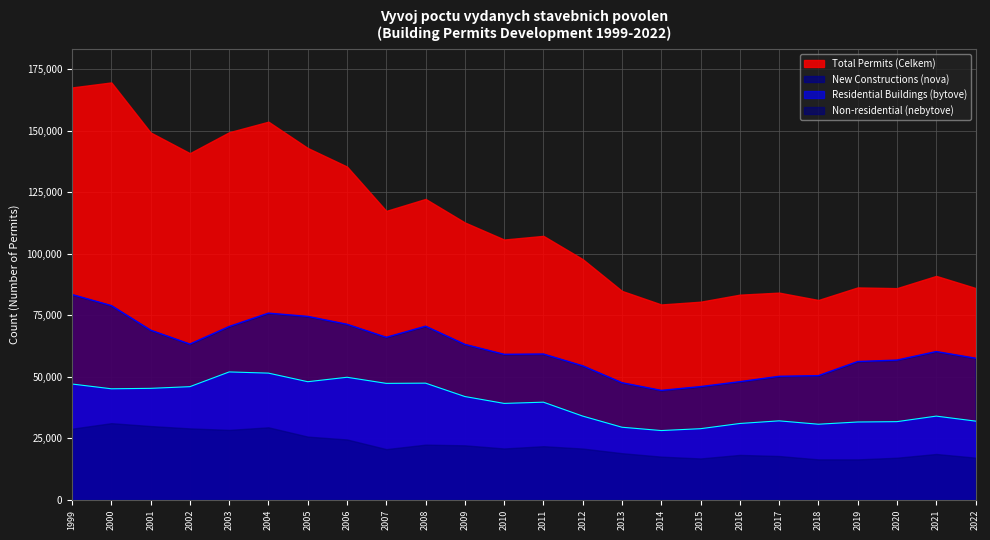

What is the smallest value displayed?

16404